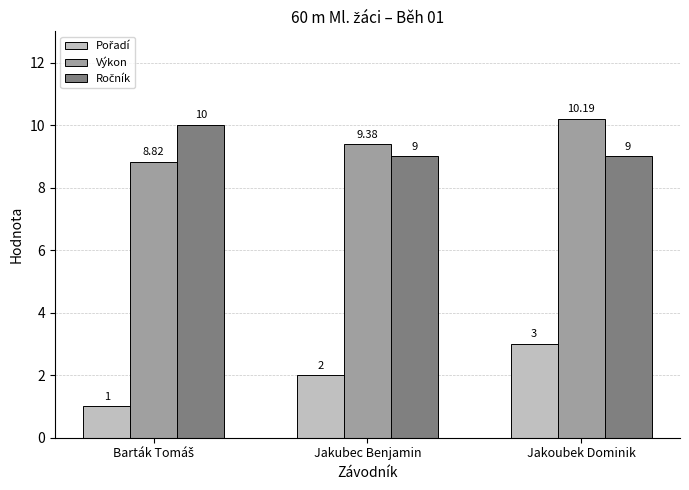

At which label does Výkon first exceed 9?

Jakubec Benjamin